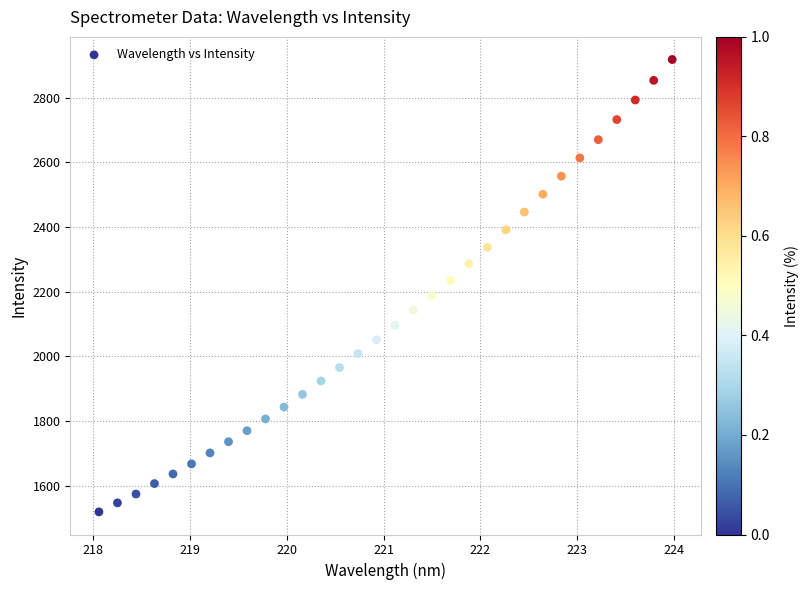

What is the range of X values (max minus min)?

5.9